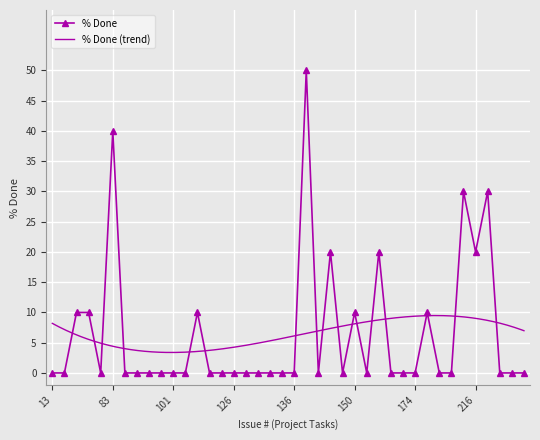

Reading left to right, transcribe all the data shown in this chart.

13=0	38=0	59=10	74=10	76=0	83=40	92=0	95=0	97=0	100=0	101=0	112=0	114=10	120=0	123=0	126=0	129=0	130=0	133=0	134=0	136=0	142=50	146=0	148=20	149=0	150=10	151=0	154=20	161=0	171=0	174=0	181=10	183=0	198=0	206=30	216=20	222=30	227=0	229=0	230=0